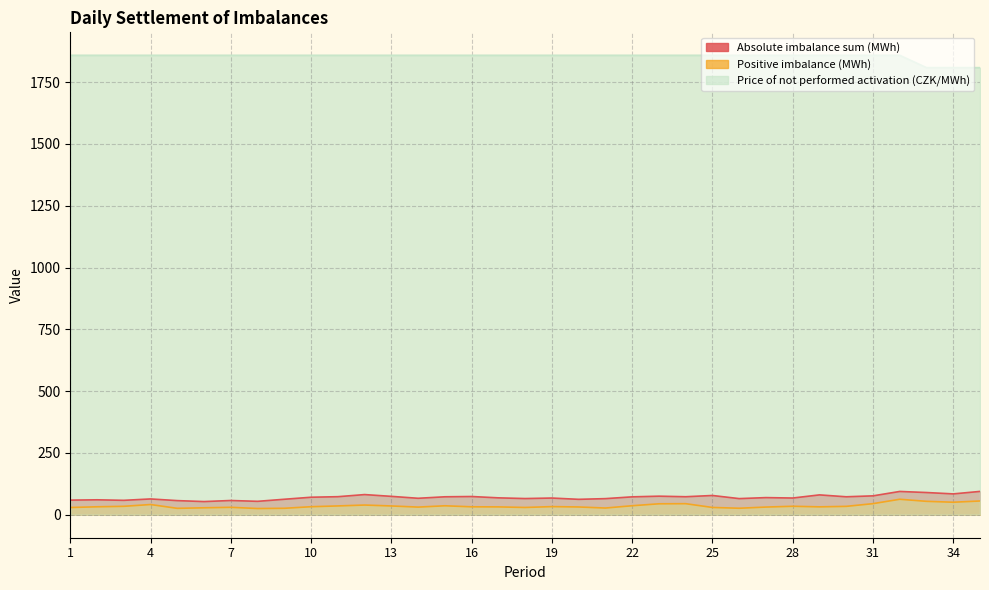

At which category is the sum across all series the highest?

32